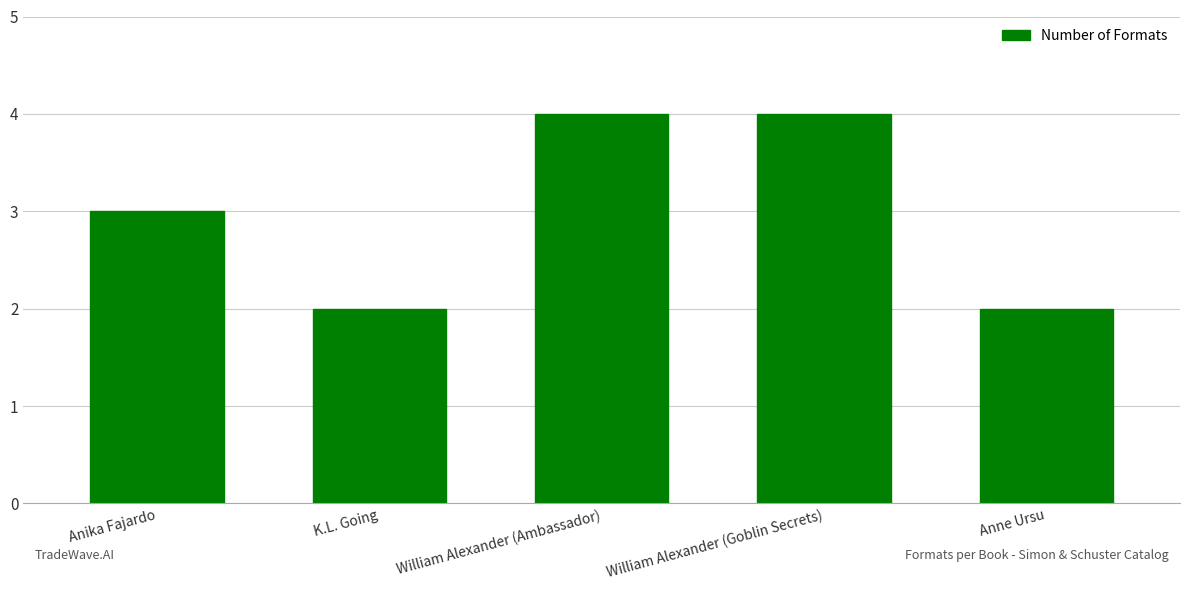

What is the sum of all values?

15